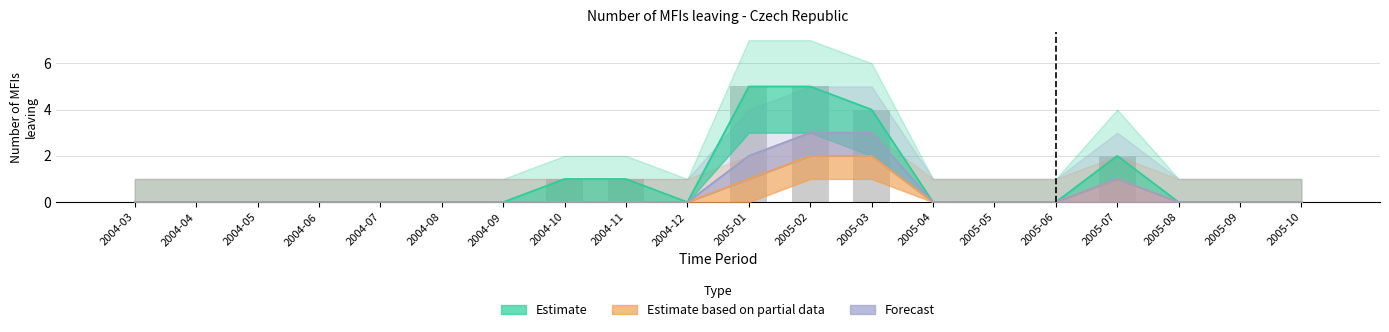

Does the chart contain stacked bars?

No